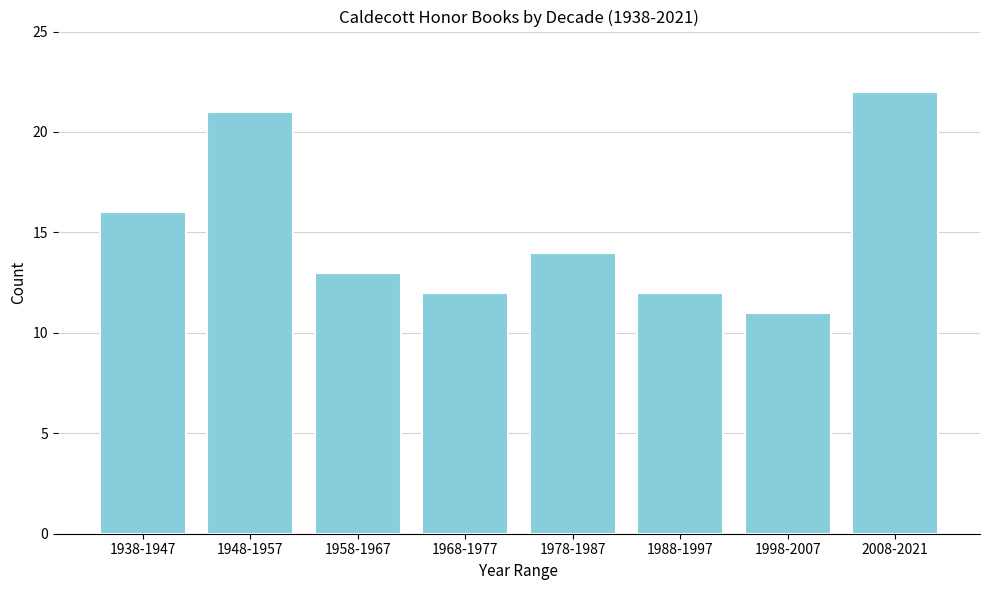

Reading left to right, extract all data points from this chart.

1938-1947=16	1948-1957=21	1958-1967=13	1968-1977=12	1978-1987=14	1988-1997=12	1998-2007=11	2008-2021=22